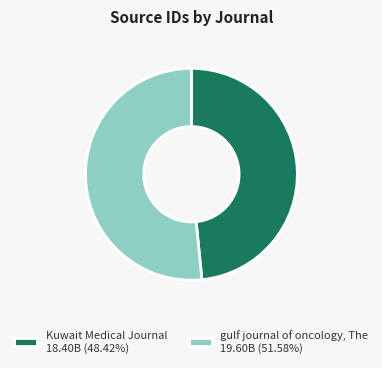

Approximately how many times larger is the value at gulf journal of oncology, The 19.60B (51.58%) compared to Kuwait Medical Journal 18.40B (48.42%)?

1.1